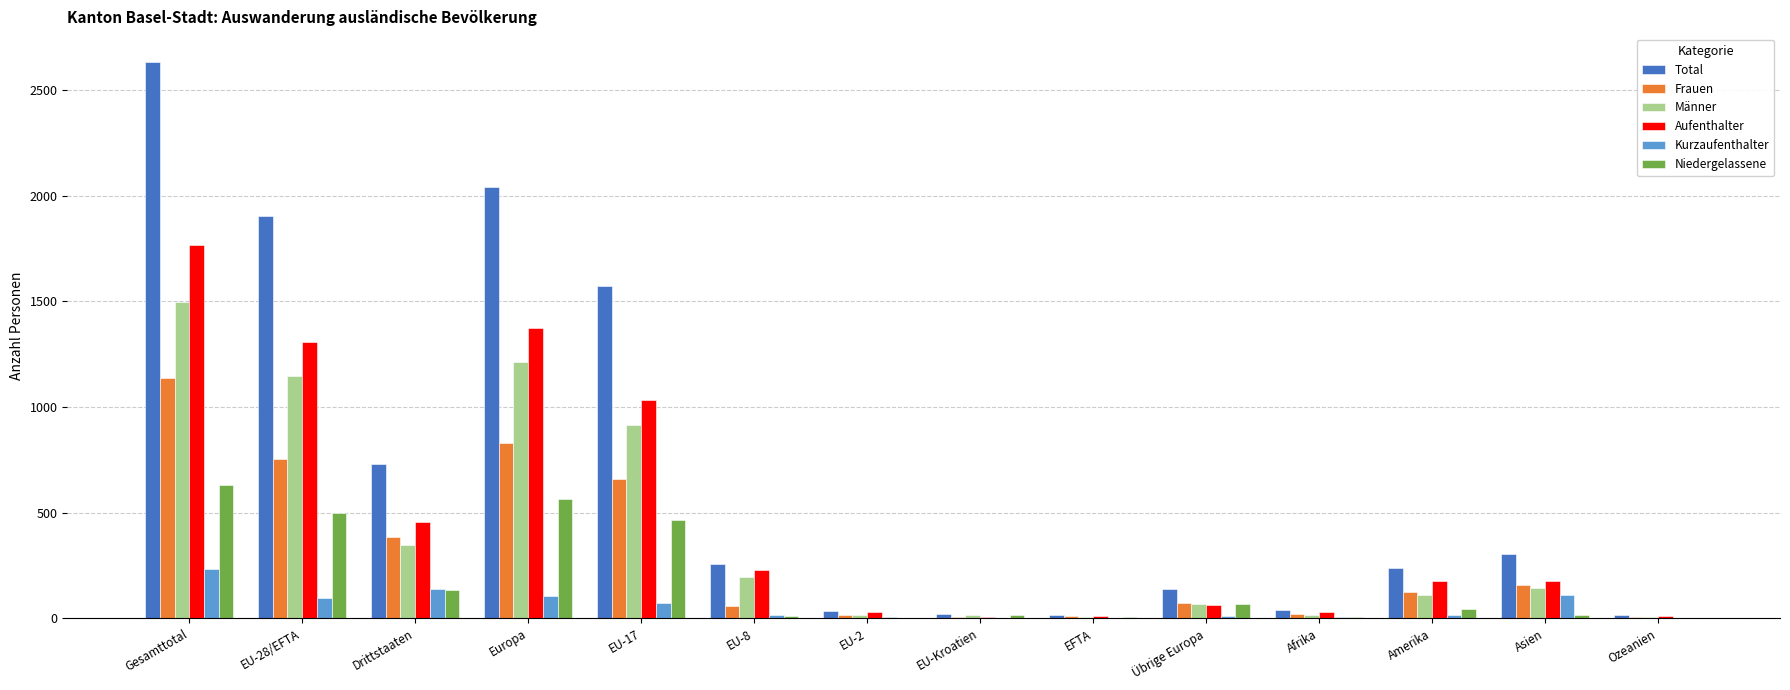

The Kurzaufenthalter series shows 104 at Europa. True or false?

True